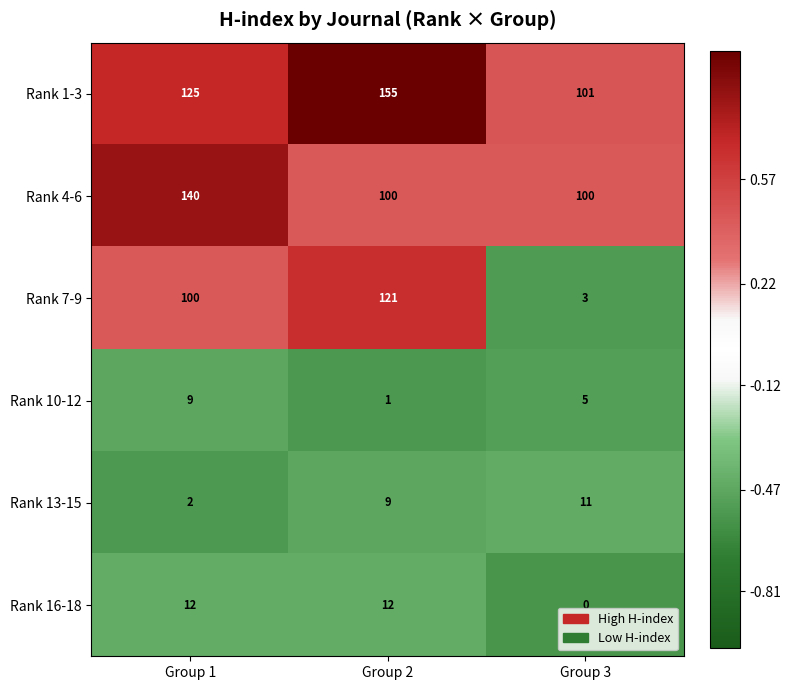

Count the Rank 1-3 values in the range 101 to 155.

3